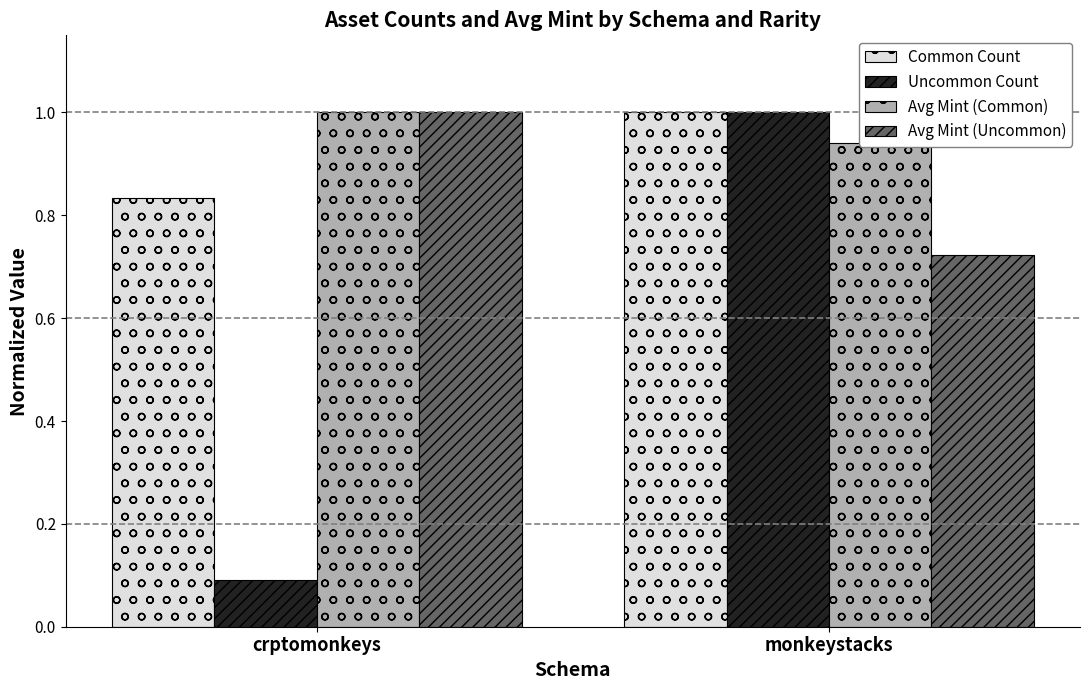

Which series has the widest spread of values?

Uncommon Count